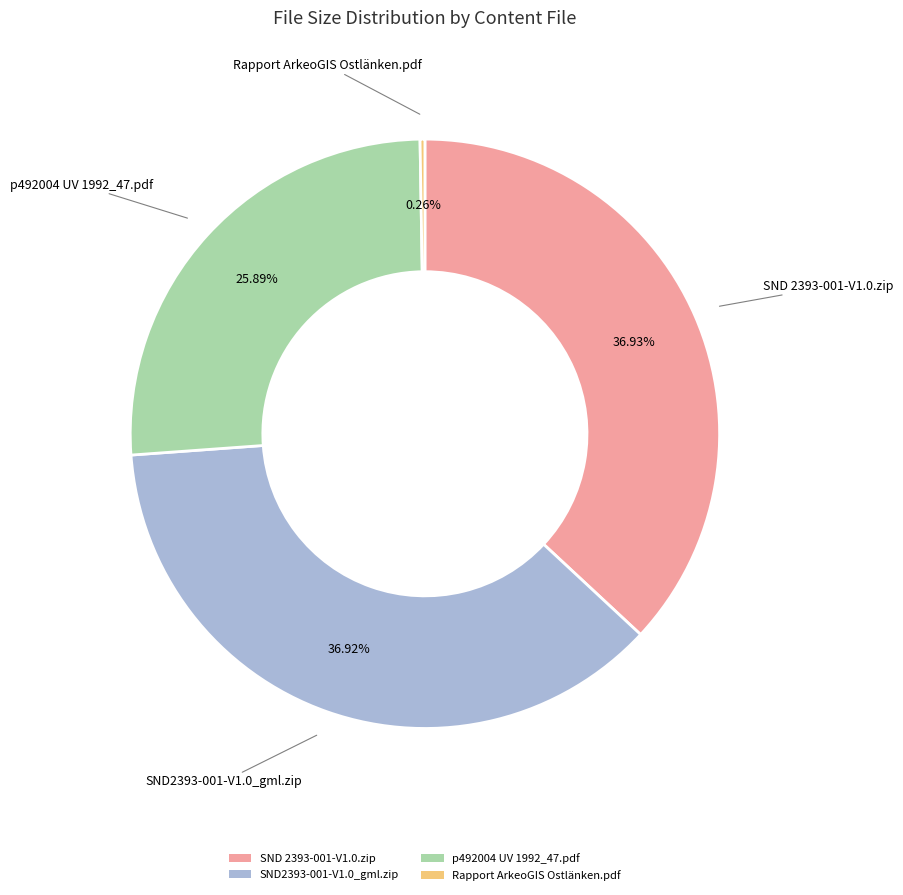

Do p492004 UV 1992_47.pdf and SND2393-001-V1.0_gml.zip together represent more than half of the pie?

Yes